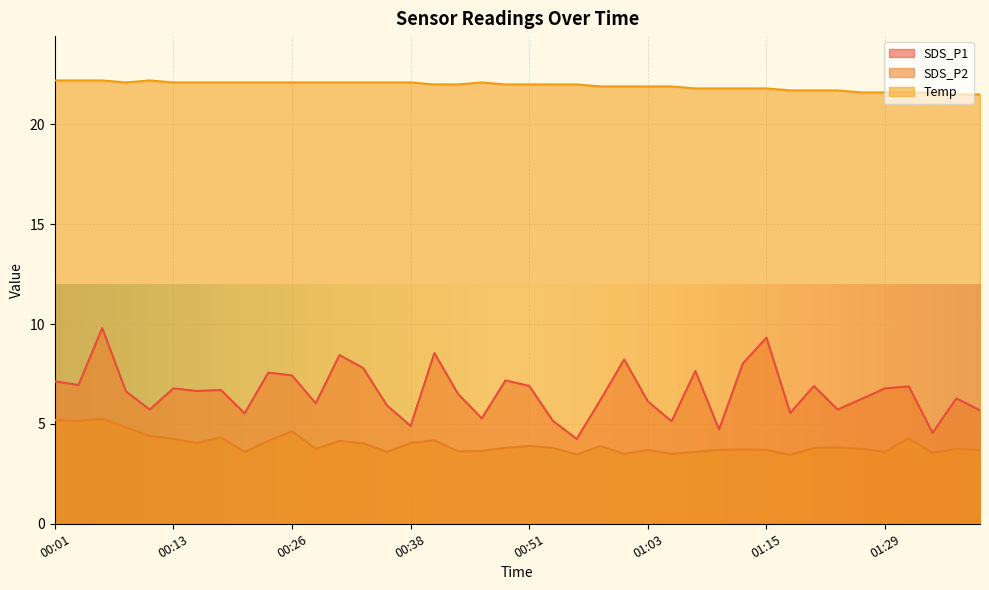

True or false: SDS_P1 and SDS_P2 intersect in this chart.

False